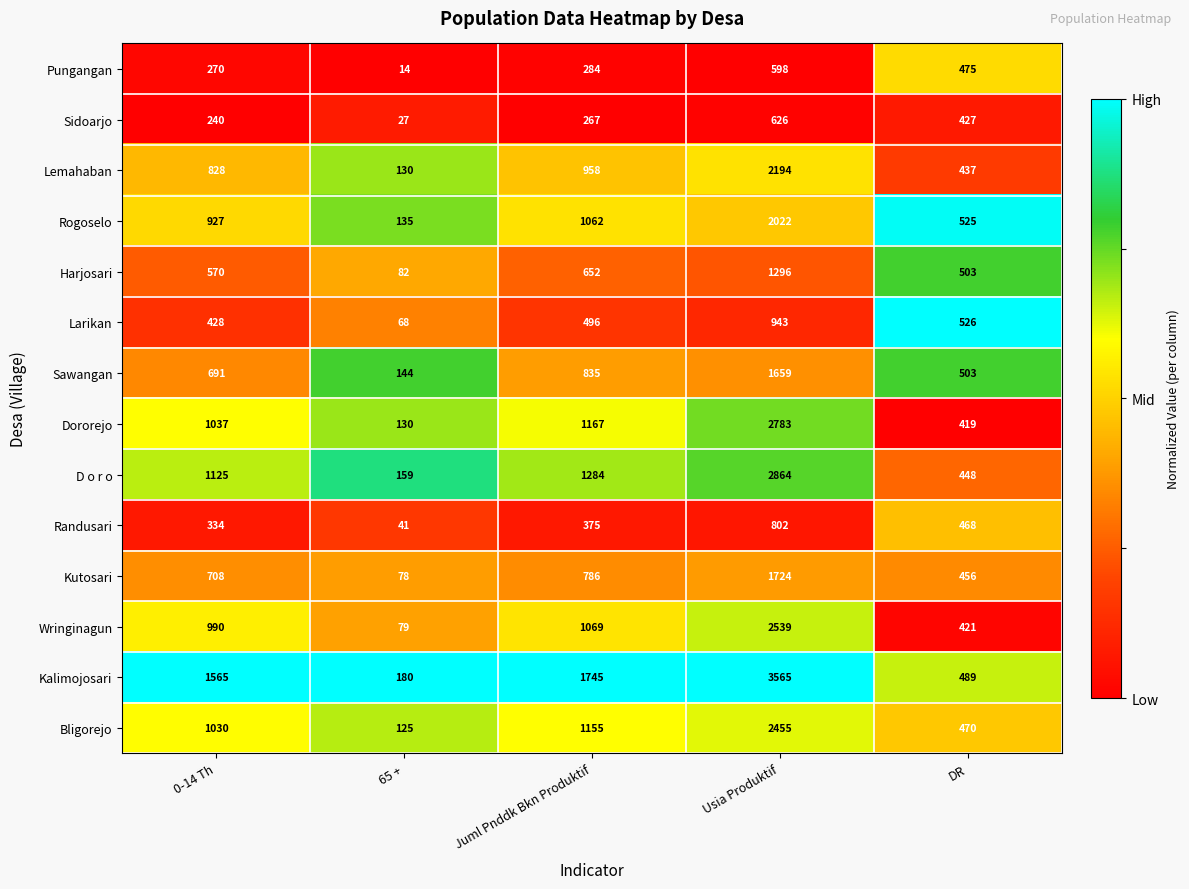

What is the maximum value shown in the chart?

3565